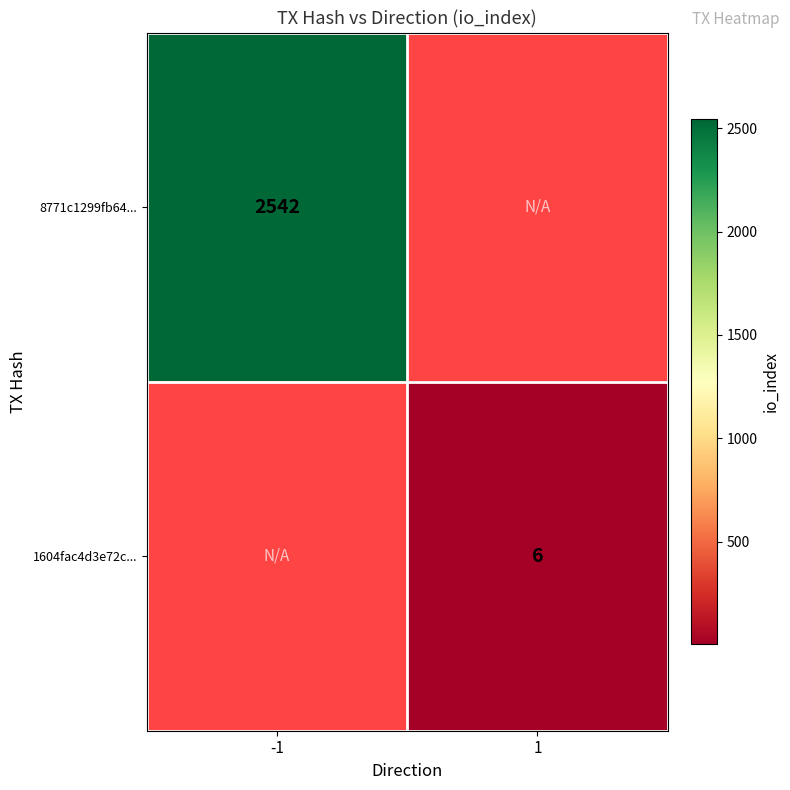

The 8771c1299fb64... series shows 2542 at -1. True or false?

True